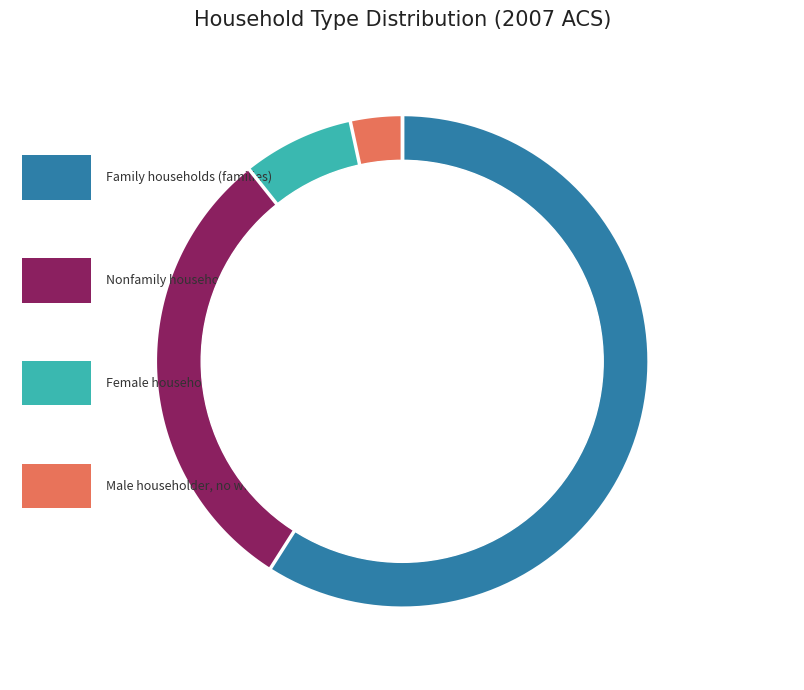

How many slices are in this pie chart?

4